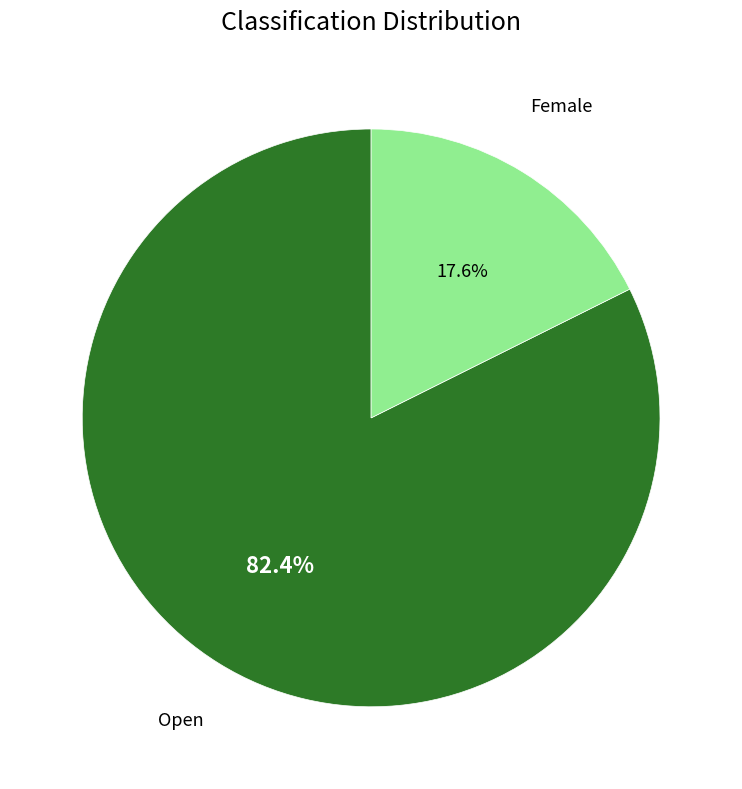

How many segments does this pie chart have?

2